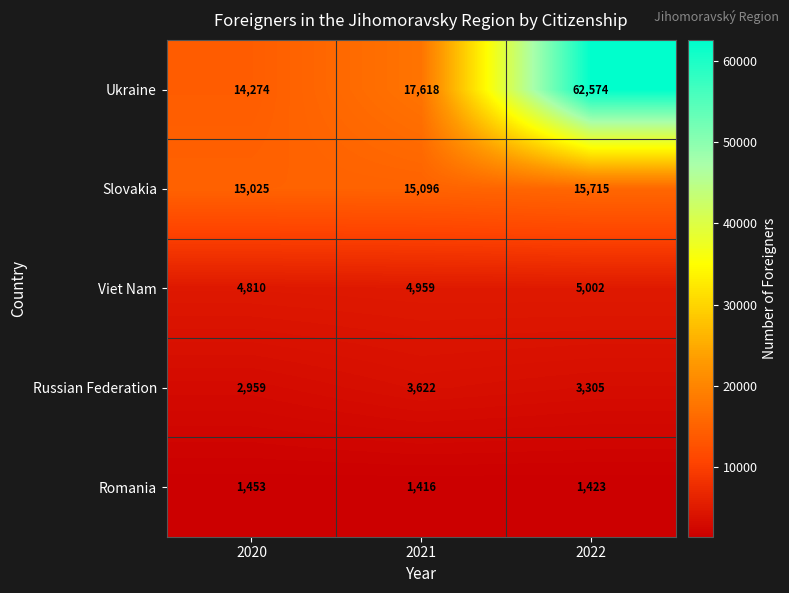

What value does the Ukraine series have at 2021, to the nearest 100?

17600